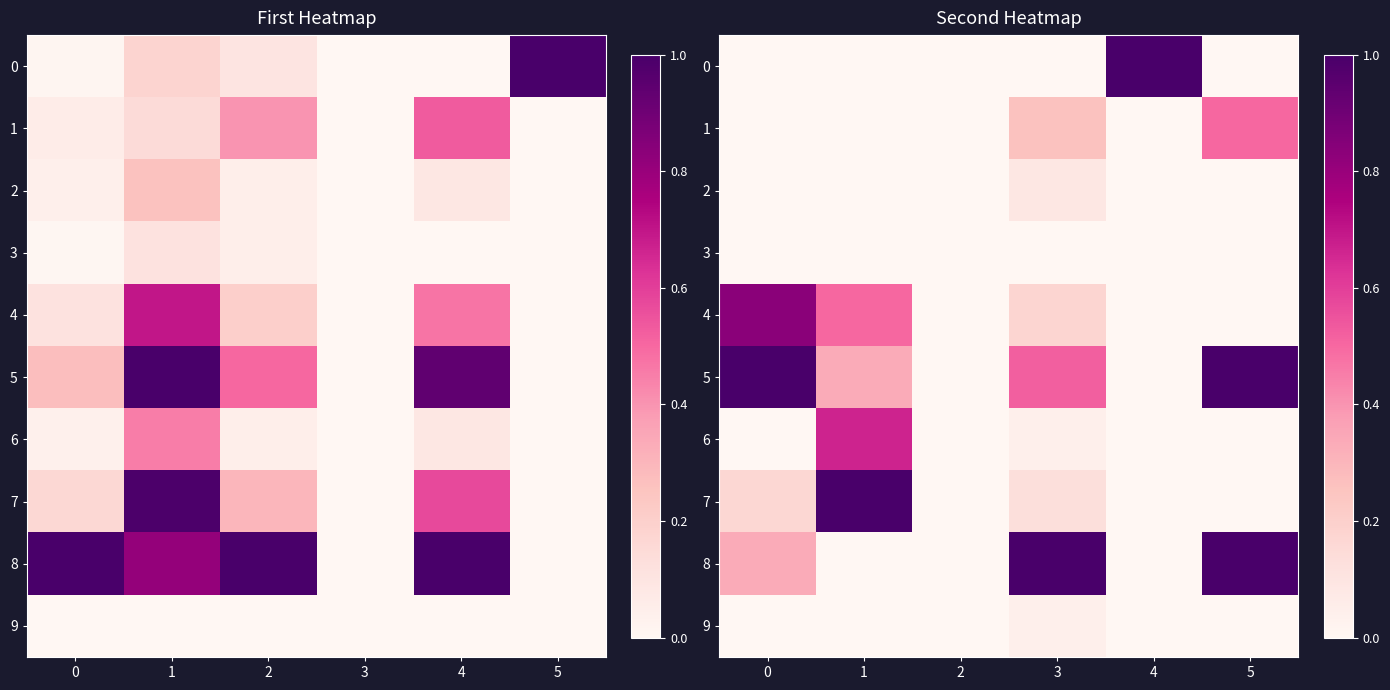

At which category is the sum across all series the highest?

1